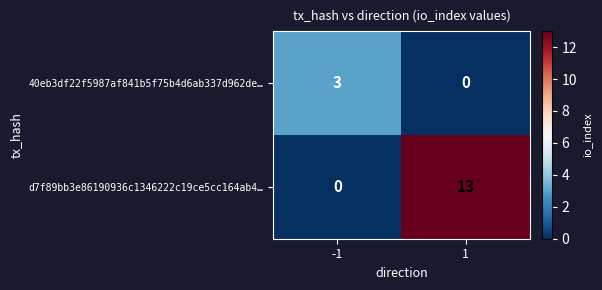

Reading right to left, list all the values displayed in this chart.

40eb3df22f5987af841b5f75b4d6ab337d962de…: 1=0	-1=3
d7f89bb3e86190936c1346222c19ce5cc164ab4…: 1=13	-1=0